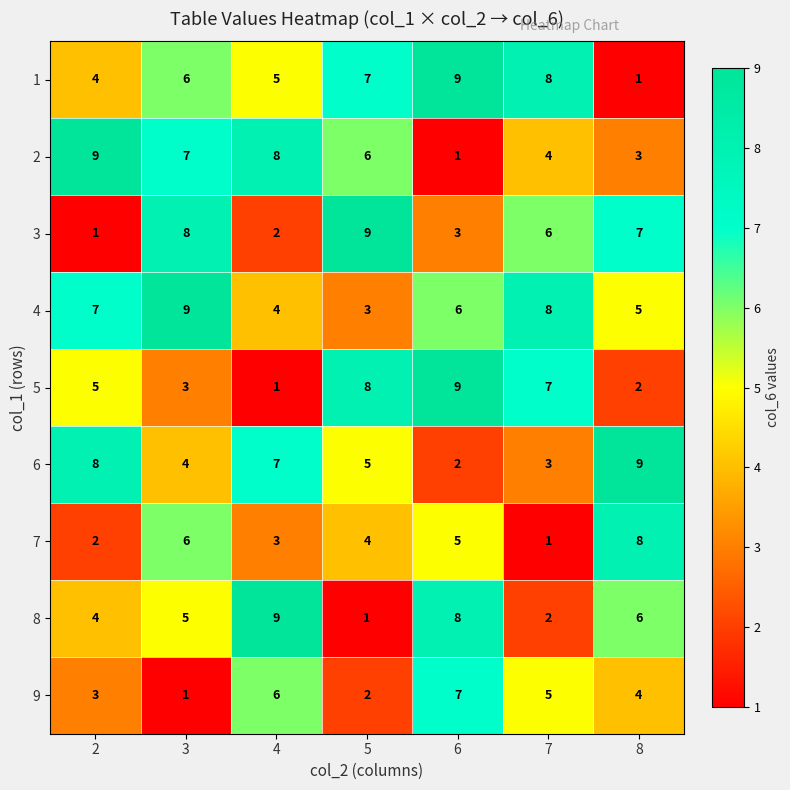

Is the value of 6 at 6 greater than the value of 5 at 7?

No